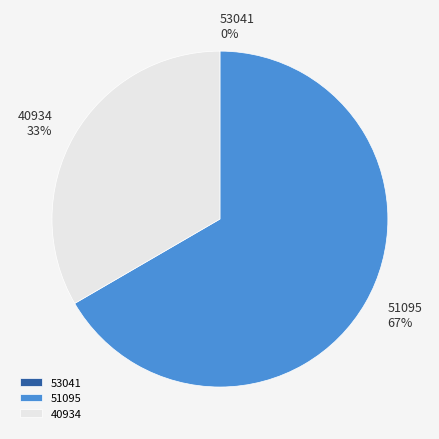

Which slice is the largest?

51095